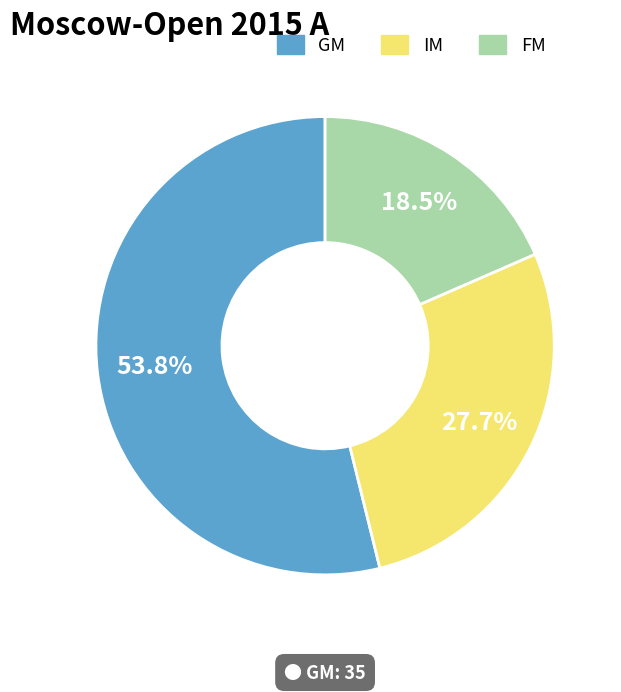

True or false: GM accounts for 43% of the total.

False